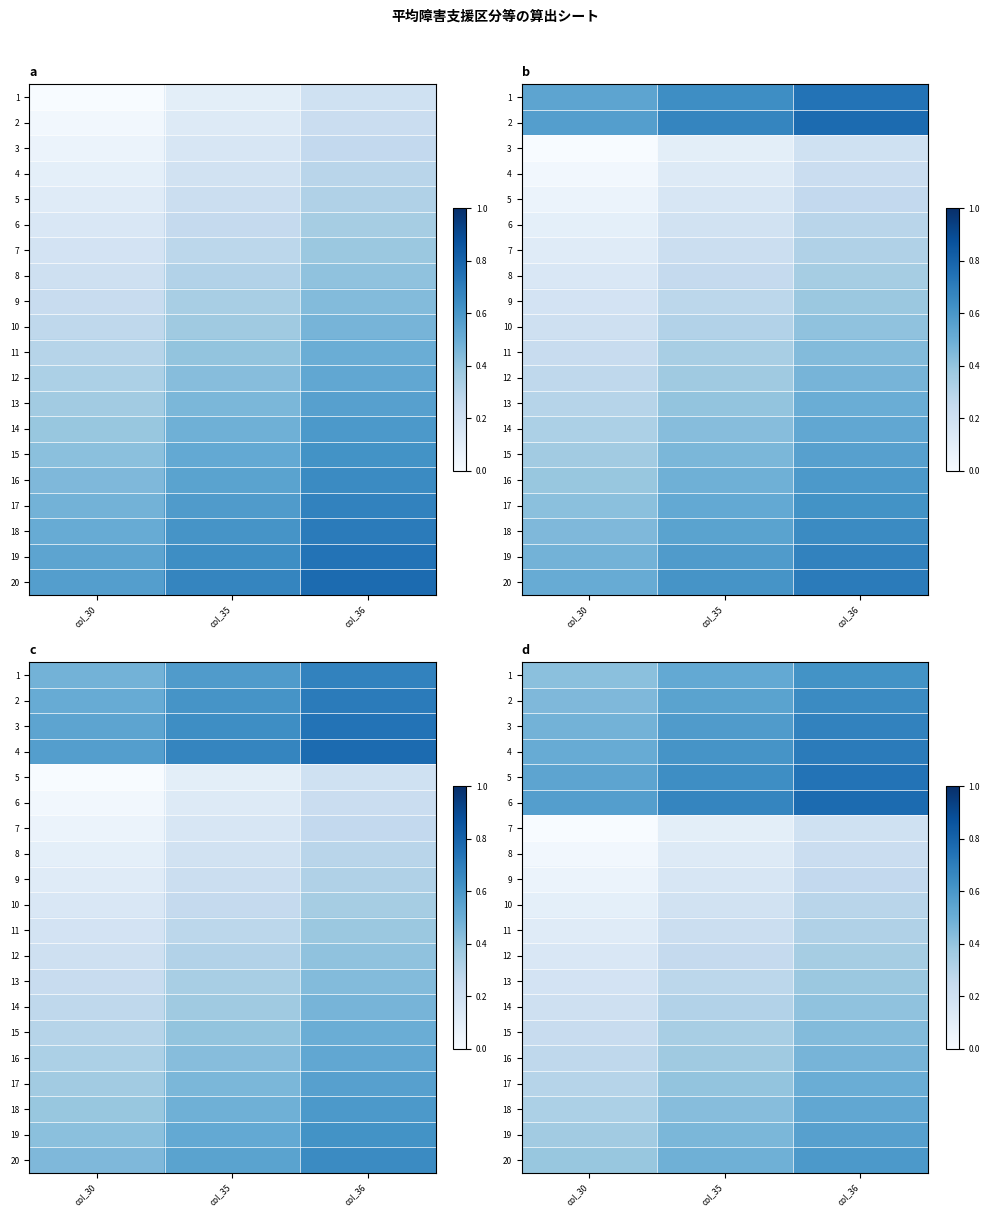

Which category has the lowest value across all series?

col_30